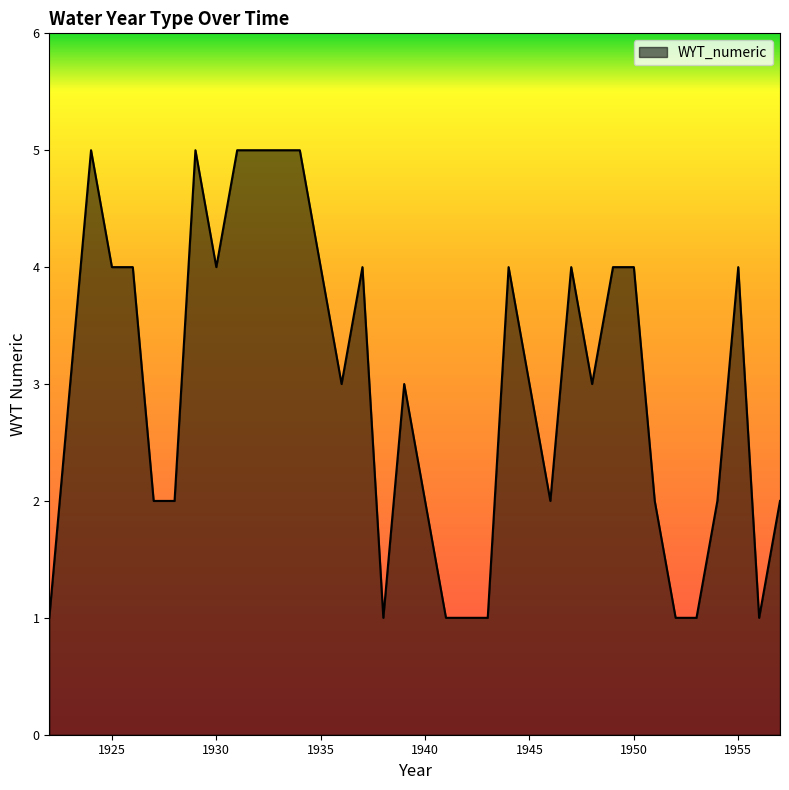

What is the maximum value shown in the chart?

5